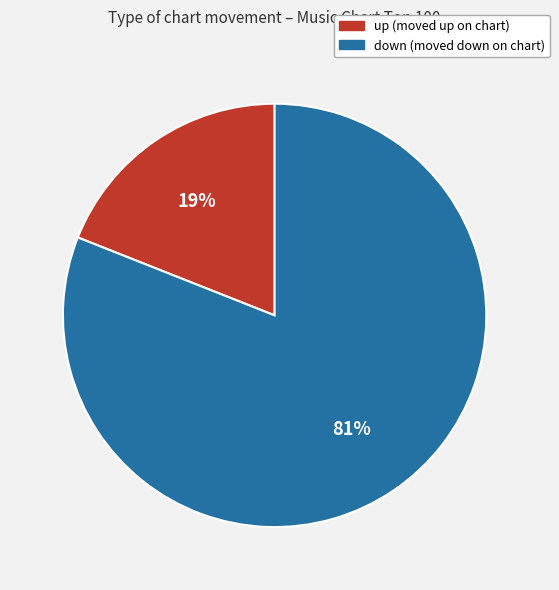

Which has a higher value, down or up?

down